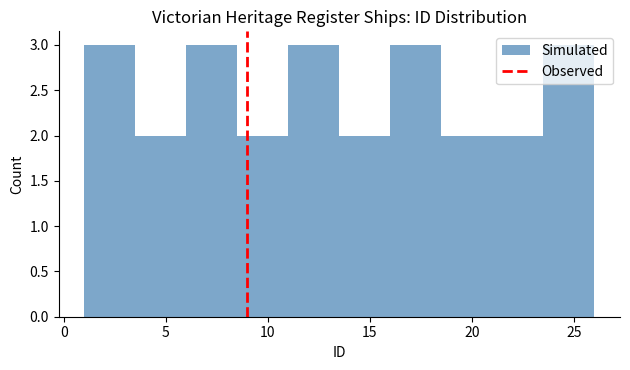

What is the height of the bar covering 11.0 to 13.5 on the x-axis? The values are not printed on the chart, so give them approximately, as read against the axis.

3